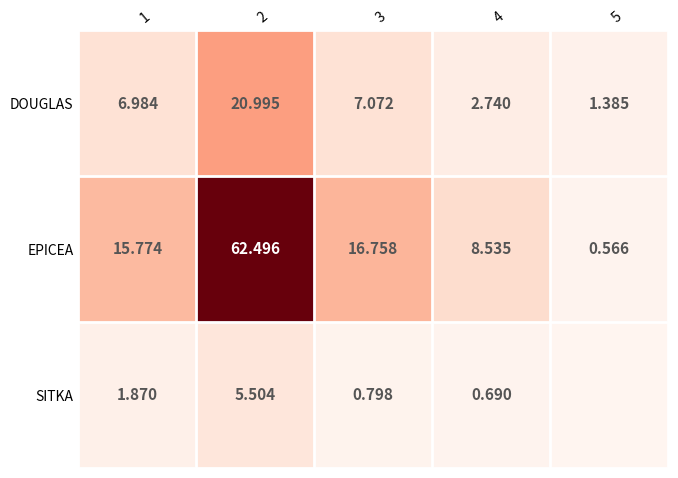

Is it true that EPICEA equals 15.1 at 4?

False